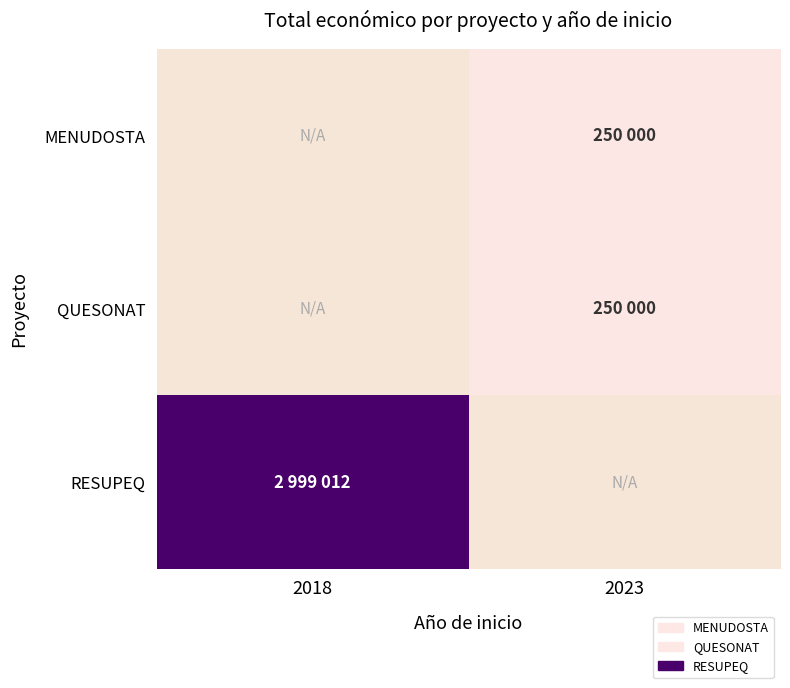

Read the QUESONAT value at 2023.

250000.0